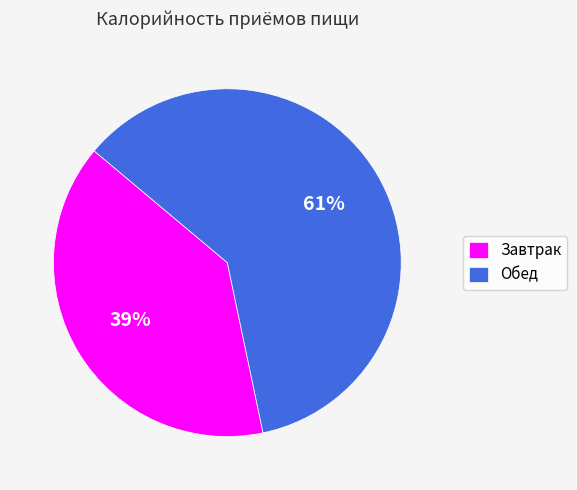

To the nearest percent, what portion does Обед represent?

61%